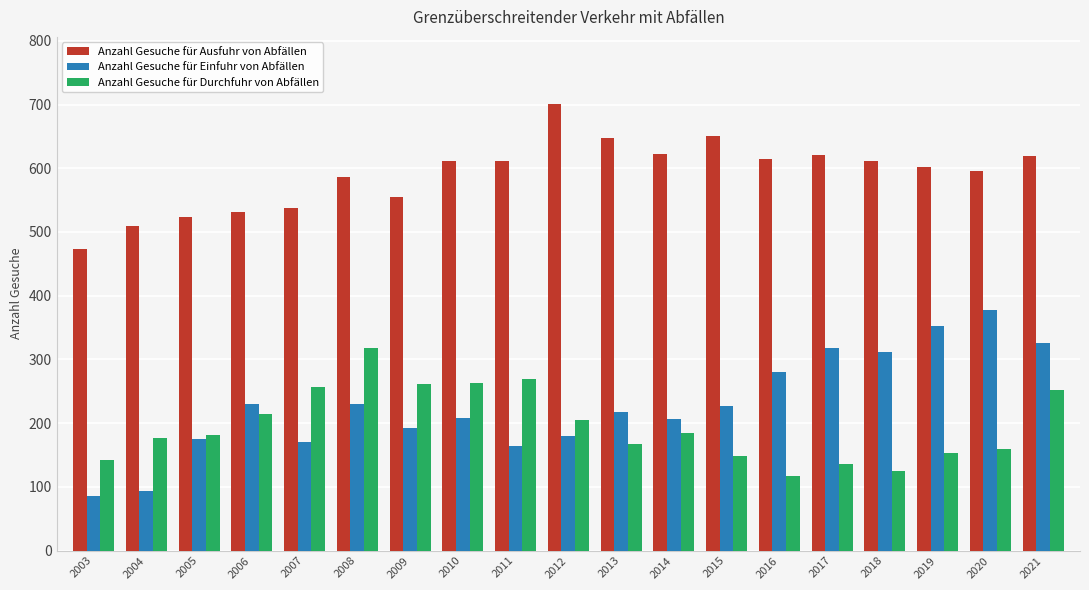

What are all the series names shown in the legend?

Anzahl Gesuche für Ausfuhr von Abfällen, Anzahl Gesuche für Einfuhr von Abfällen, Anzahl Gesuche für Durchfuhr von Abfällen